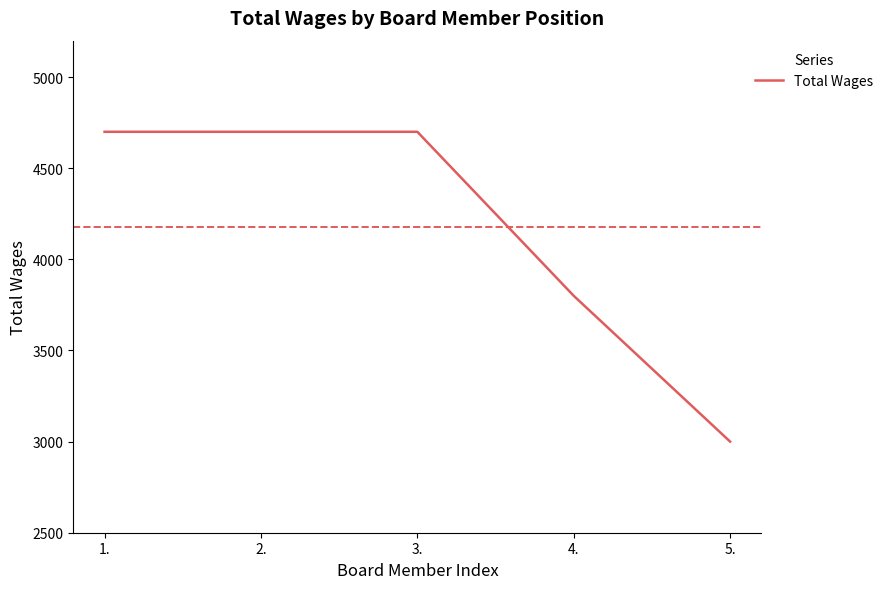

How many lines are shown in the chart?

1